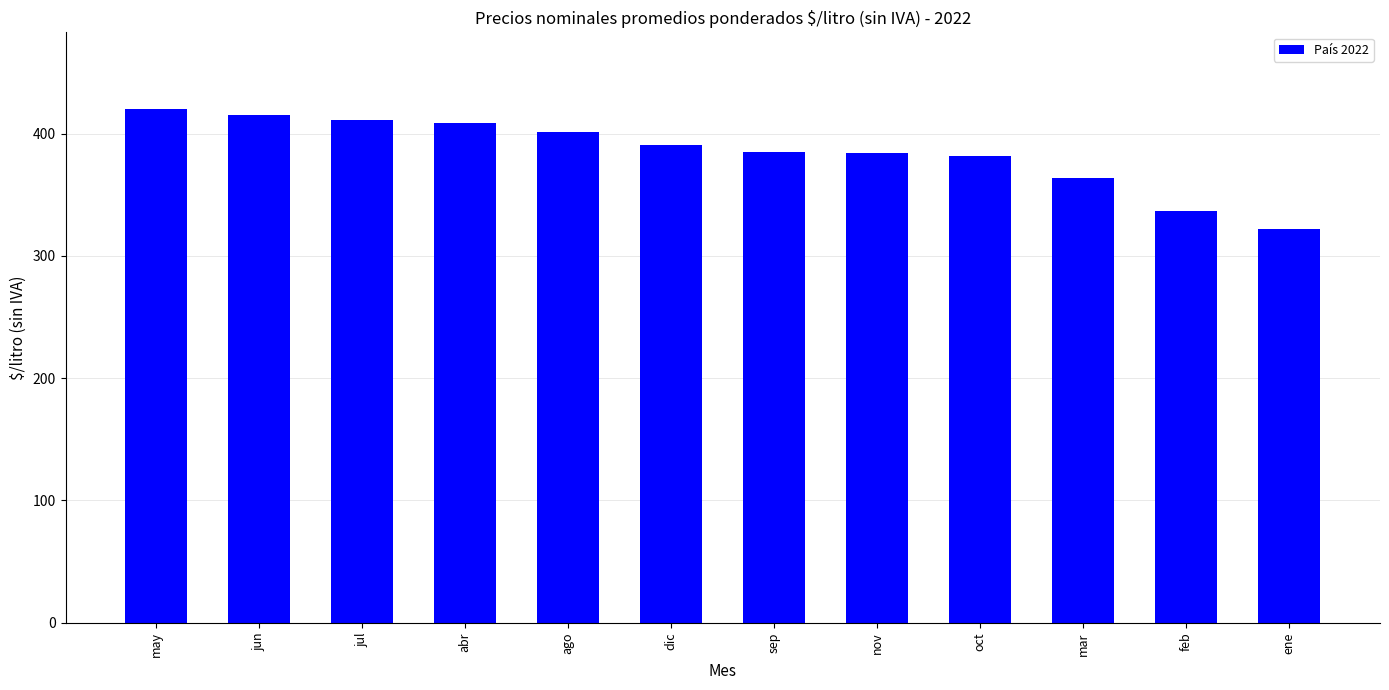

What is the sum of the values at jun and mar?

779.5